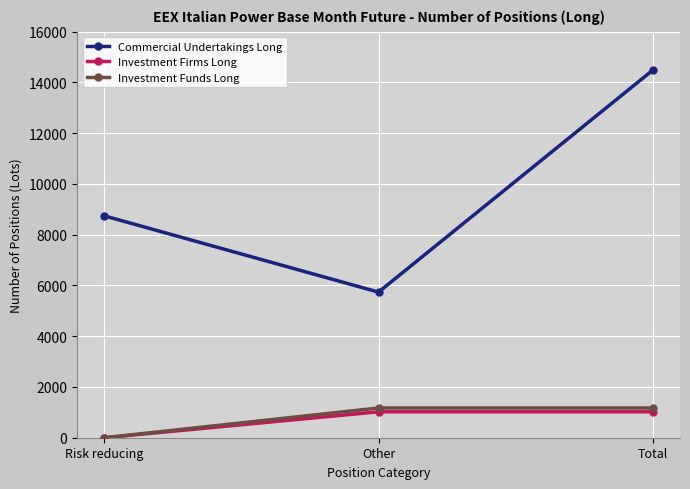

Reading left to right, list all the values displayed in this chart.

Commercial Undertakings Long: 8742.0	5738.0	14480.0
Investment Firms Long: 0.0	1022.0	1022.0
Investment Funds Long: 0.0	1172.2	1172.2